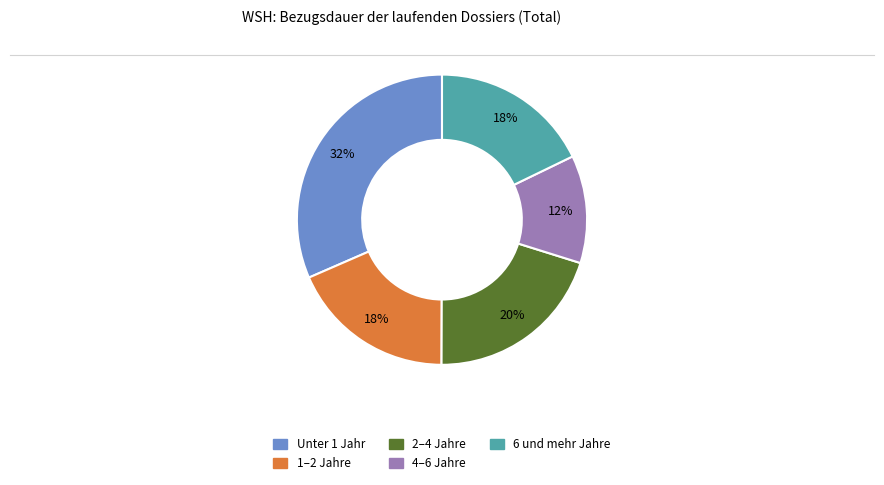

Which category has the smallest portion of the pie?

4–6 Jahre